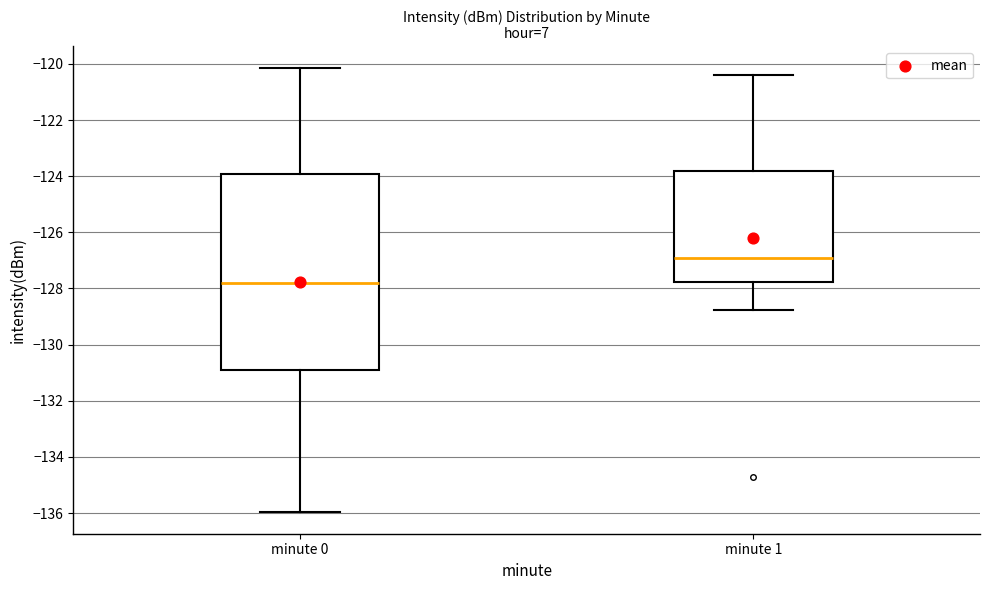

Which box's median line is the highest?

minute 1